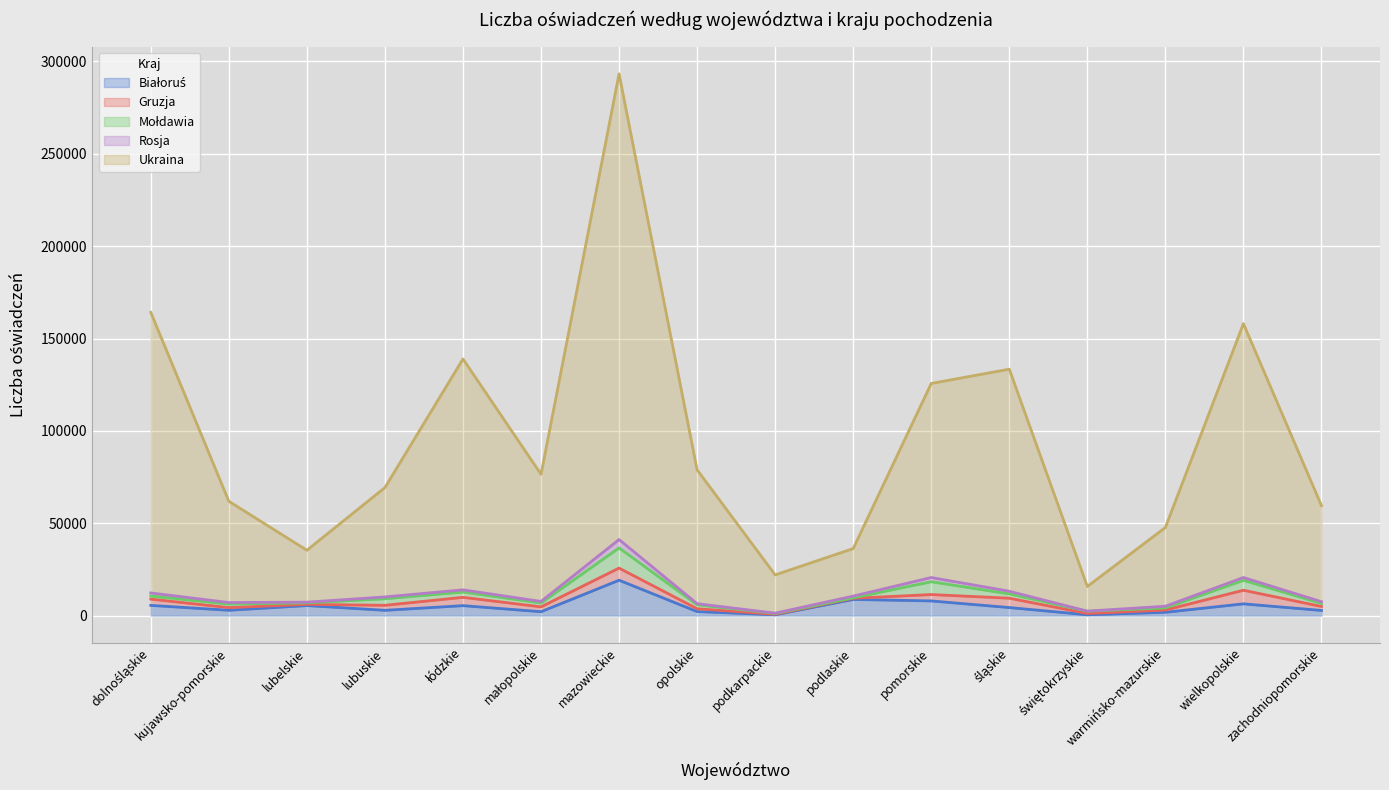

What is the average value of the Gruzja series?

2767